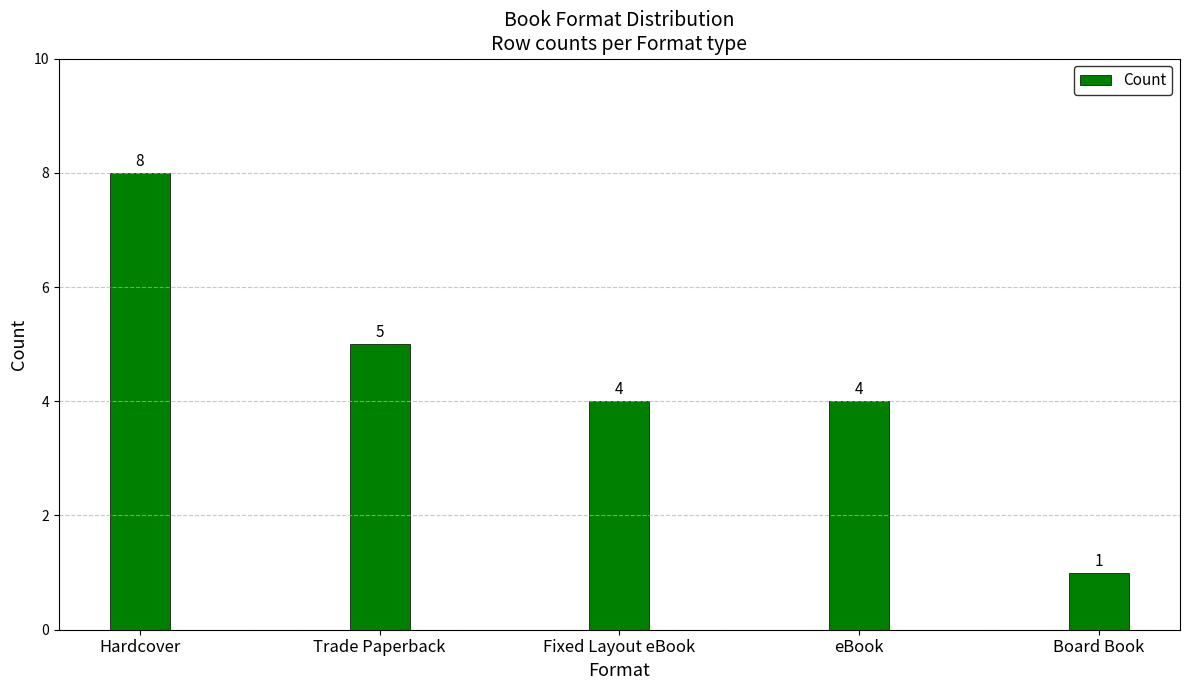

The chart shows a value of 4 at eBook. True or false?

True